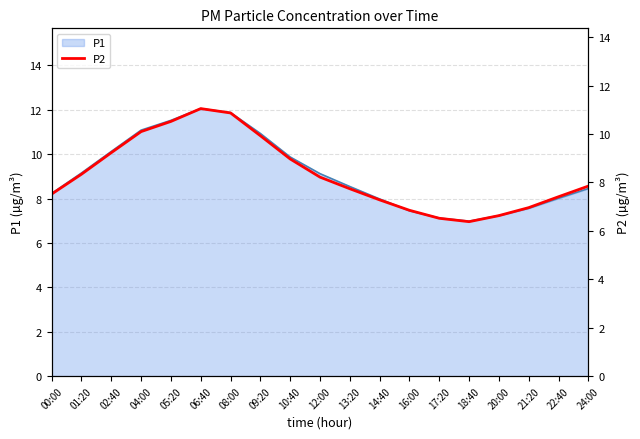

The P1 series shows 17.7 at 08:00. True or false?

False